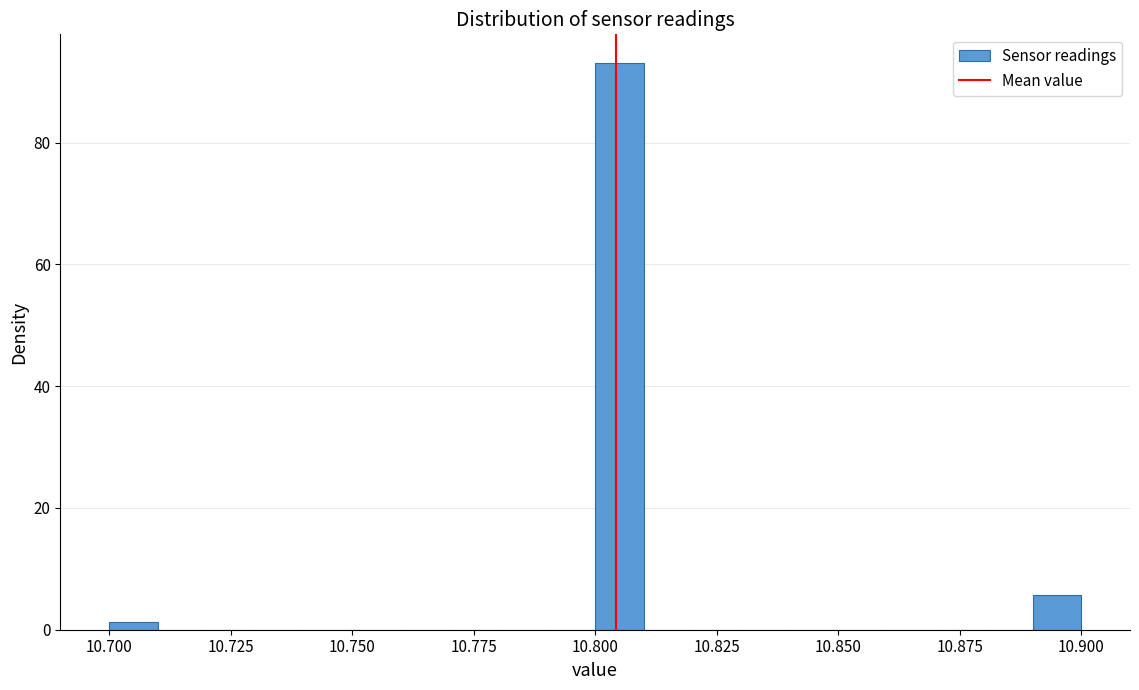

Read against the x-axis, roughly where is the centre of the tallest bar?

10.805